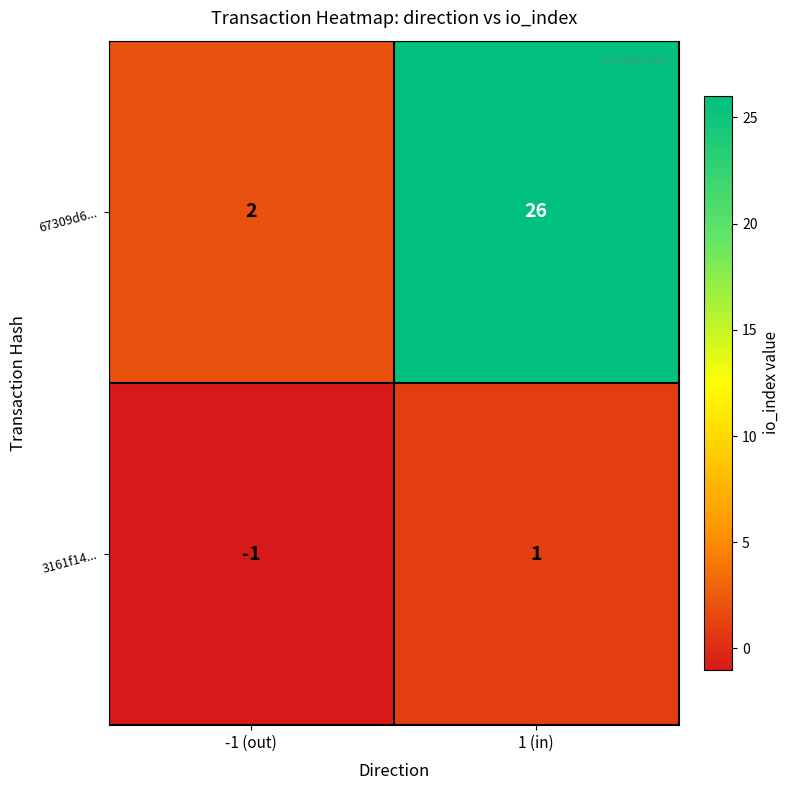

What is the spread (max minus min) of values at 1 (in)?

25